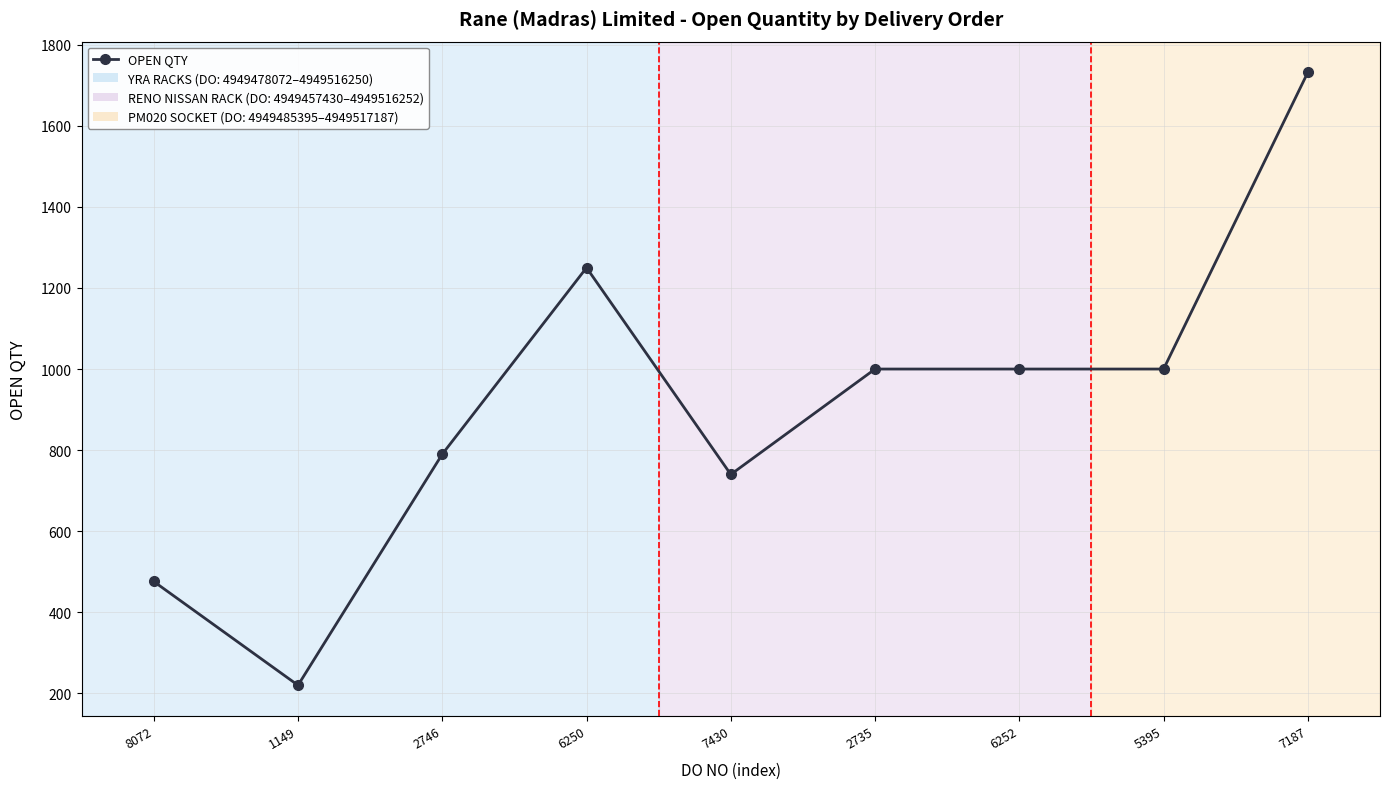

Between 6252 and 6250, which is larger?

6250